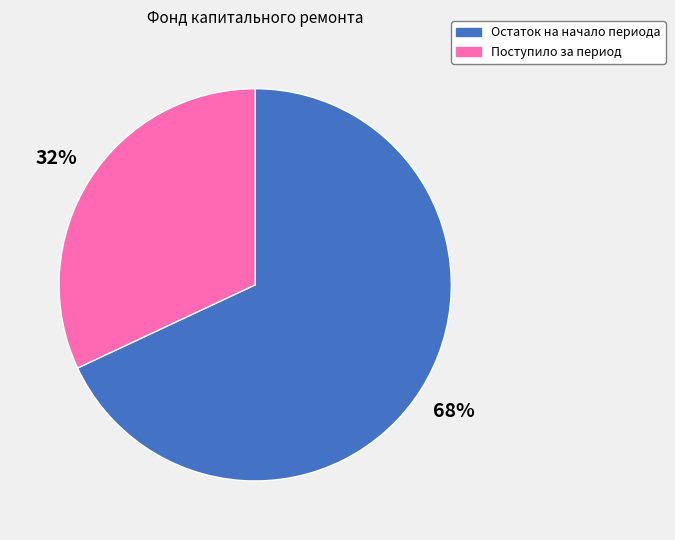

Rank the categories by value from lowest to highest.

Поступило за период, Остаток на начало периода